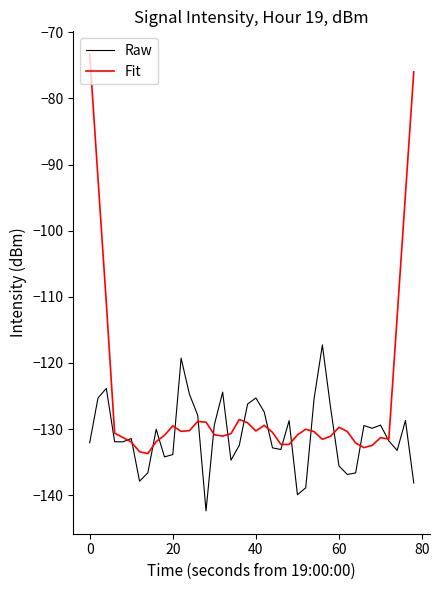

What is the smallest value displayed?

-142.4